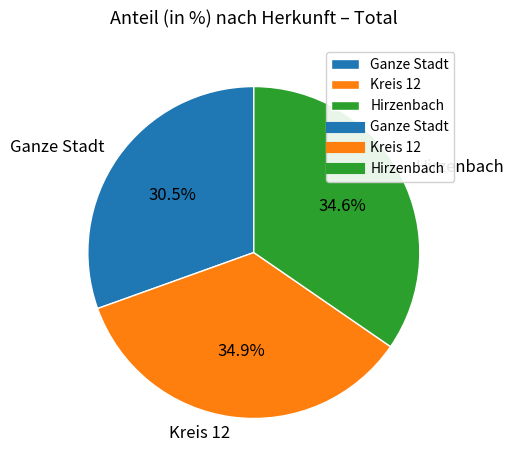

Which has a higher value, Ganze Stadt or Kreis 12?

Kreis 12